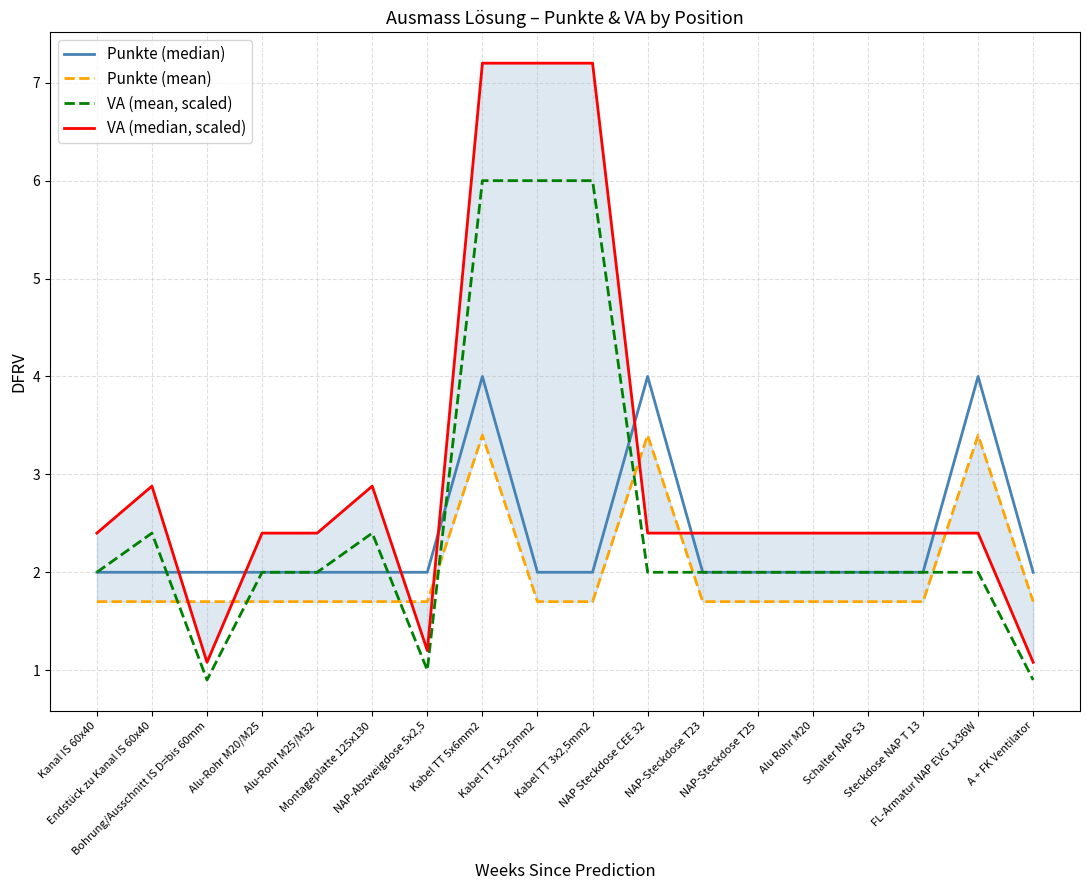

True or false: VA (median, scaled) and VA (mean, scaled) cross at least once.

False